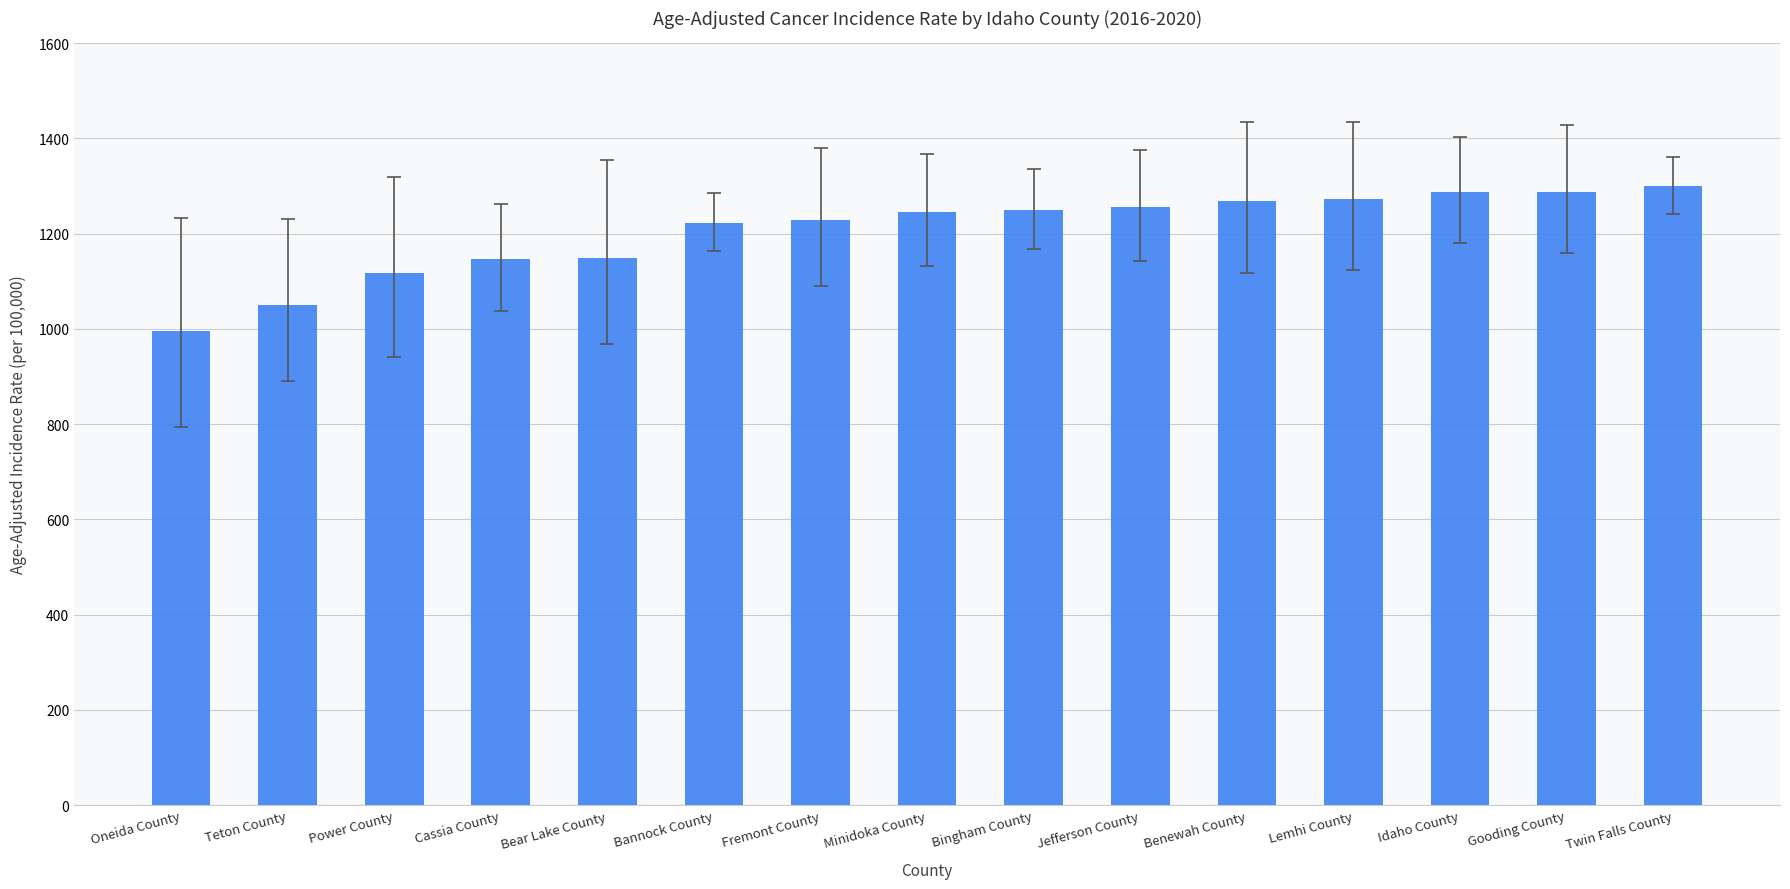

What is the difference between the maximum and second lowest values?

249.2